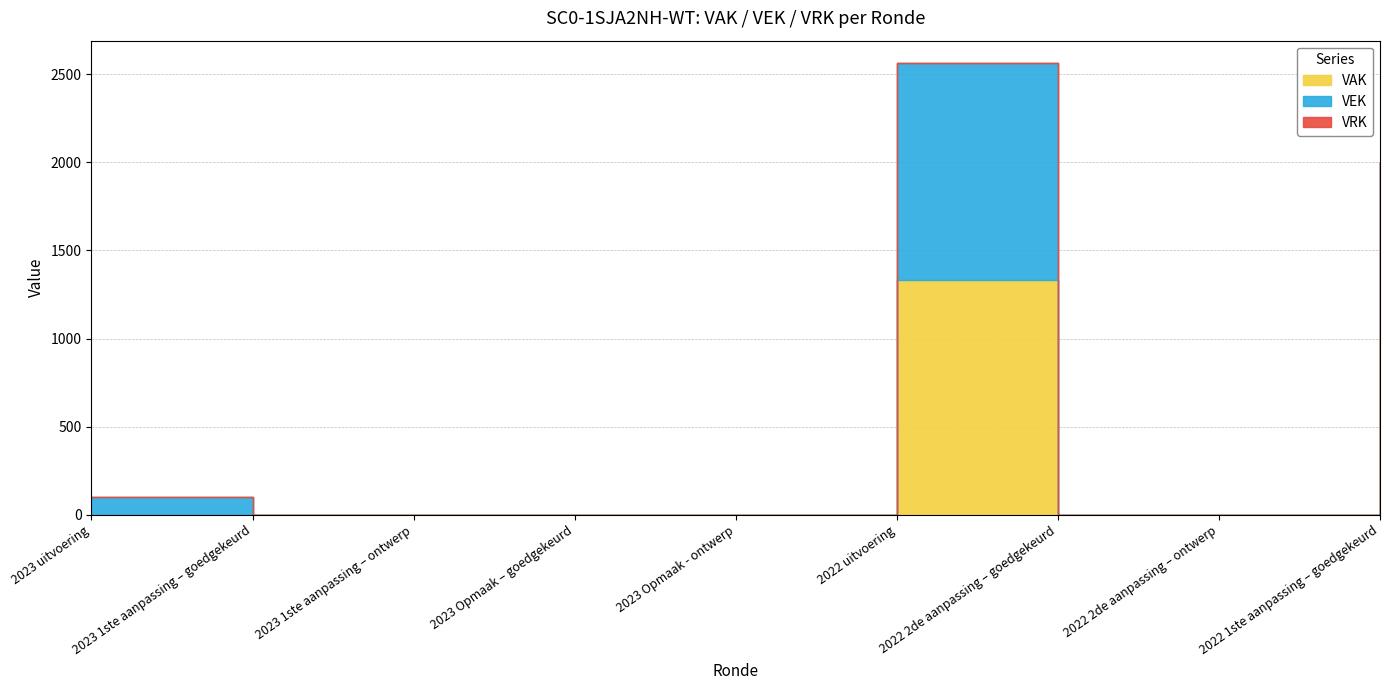

True or false: VRK and VAK intersect in this chart.

False